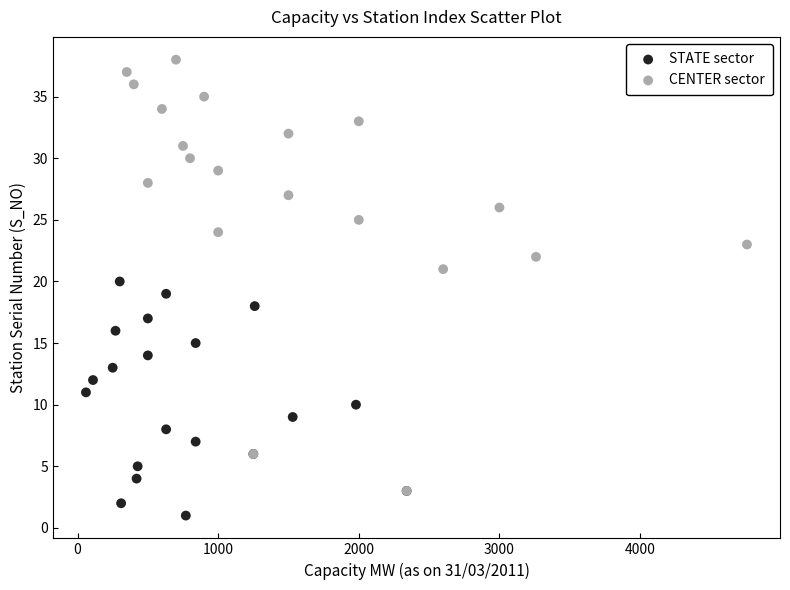

Which series has the widest spread of Y values?

CENTER sector